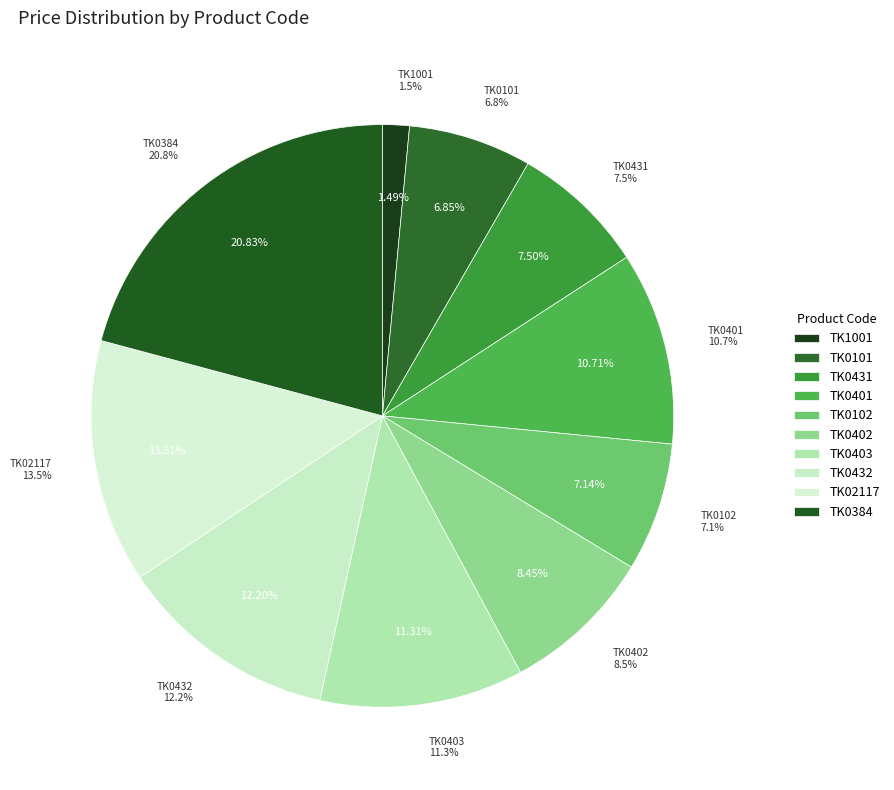

How many segments does this pie chart have?

10